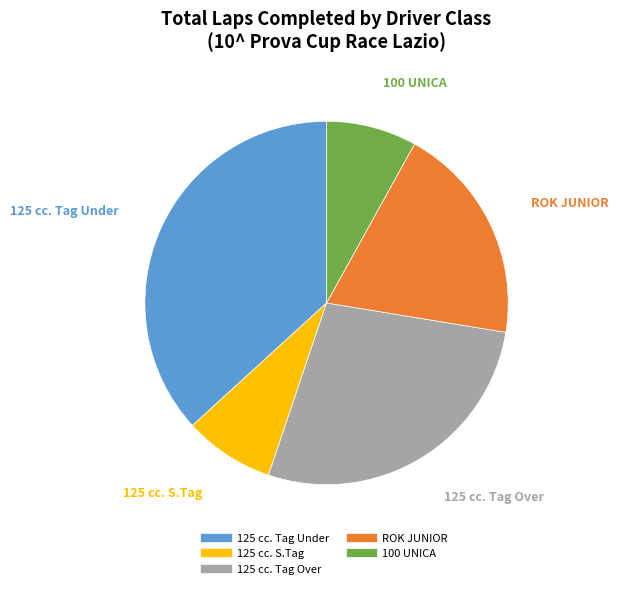

To the nearest percent, what is the difference between the largest and smallest slice percentages?

29%